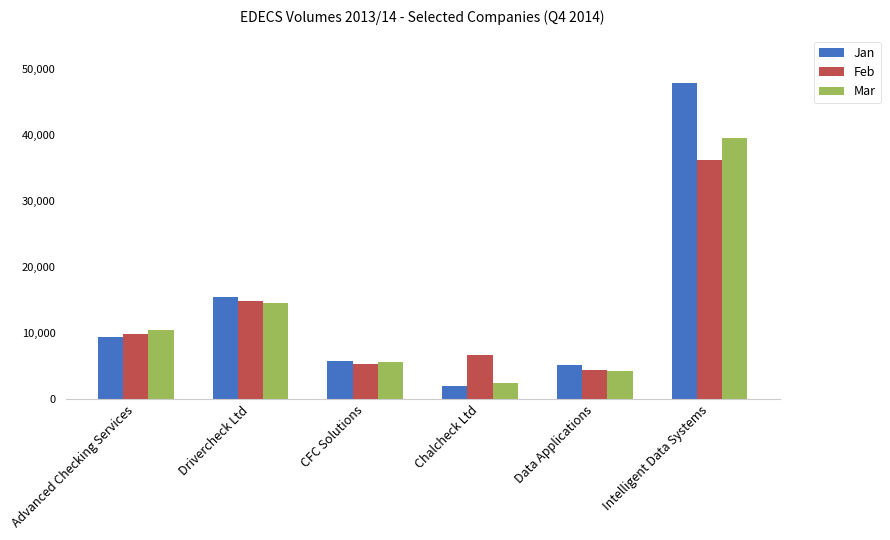

Does the chart contain stacked bars?

No